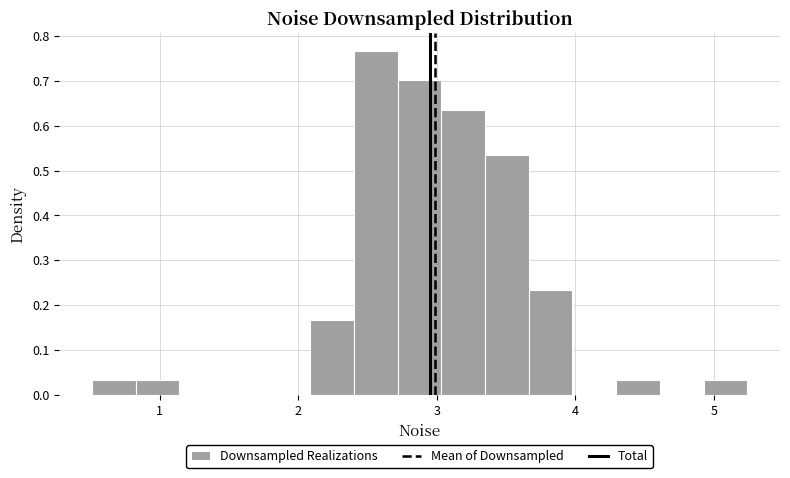

Read against the x-axis, roughly where is the centre of the tallest bar?

2.6